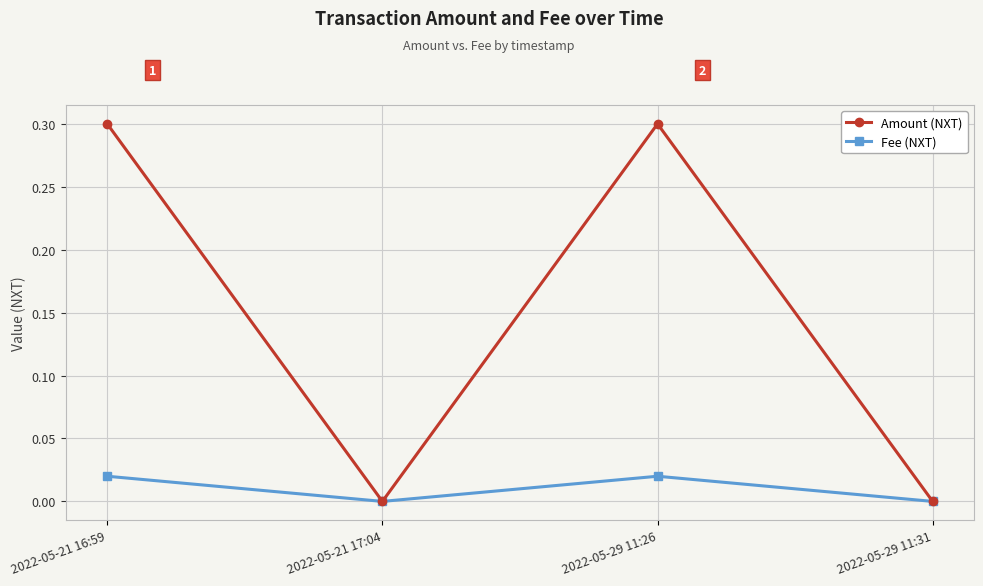

Which series has the widest spread of values?

Amount (NXT)